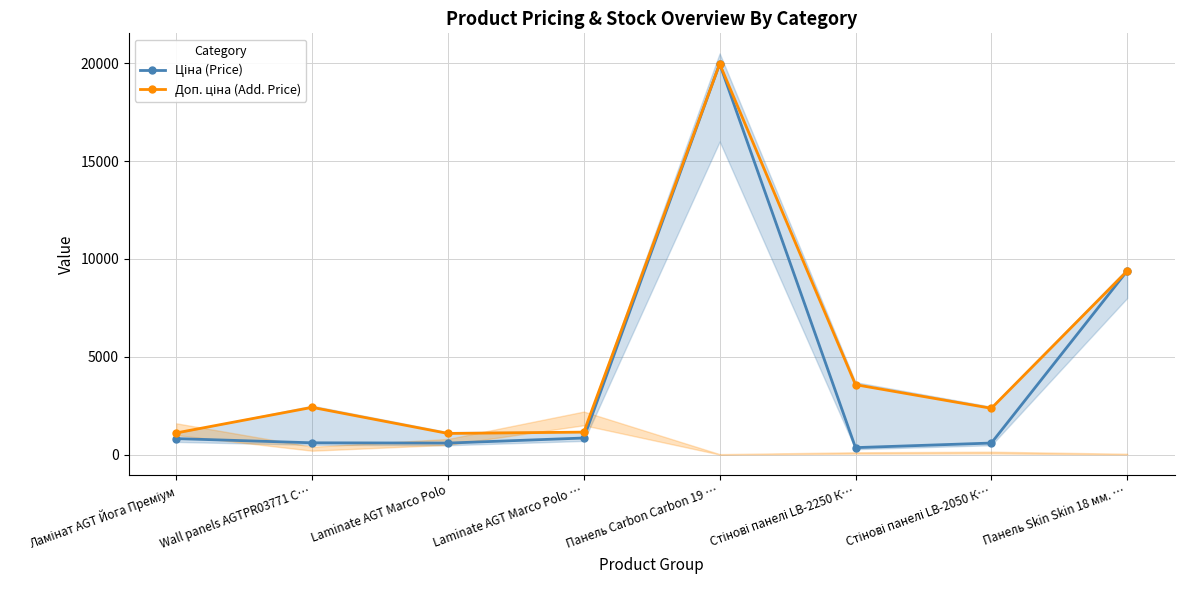

The Ціна (Price) series shows 848.4 at Laminate AGT Marco Polo …. True or false?

True